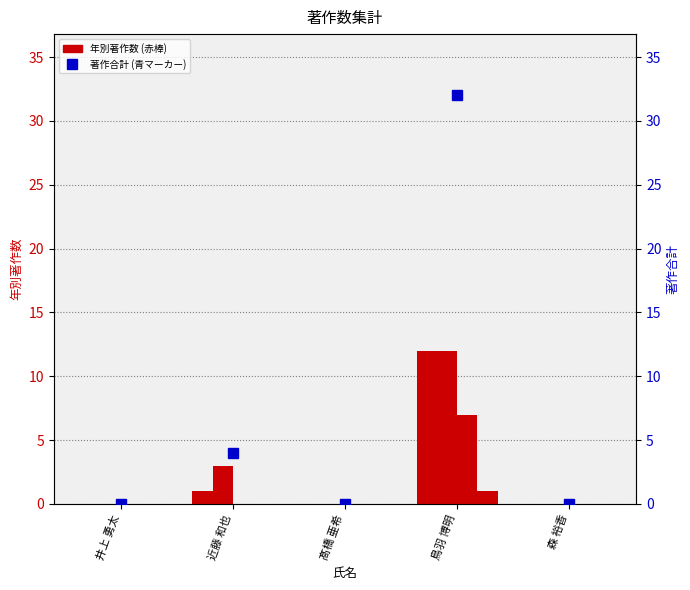

Rank the series by their maximum value, from highest to lowest.

著作合計, 著作2022, 著作2023, 著作2024, 著作2025